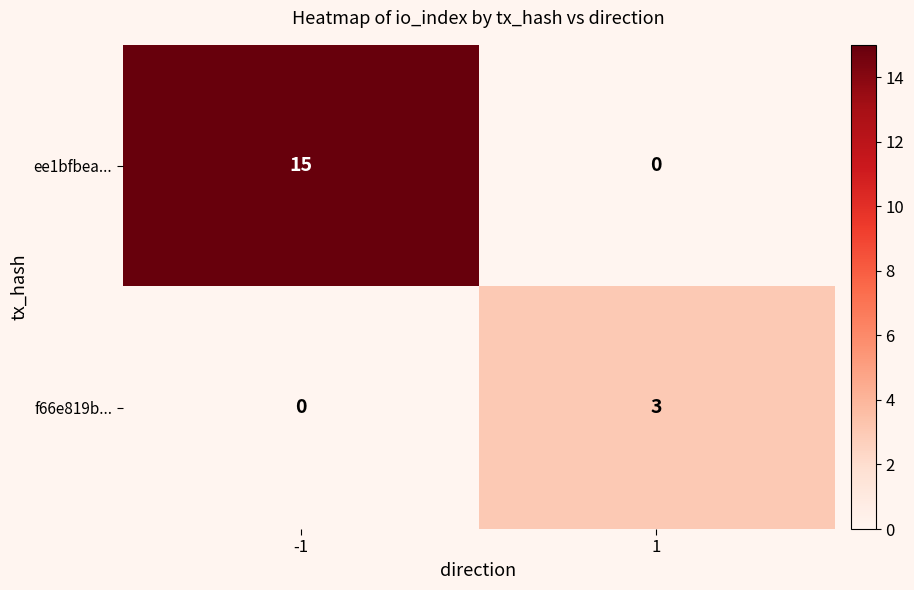

Rank the categories by ee1bfbea... value from lowest to highest.

1, -1